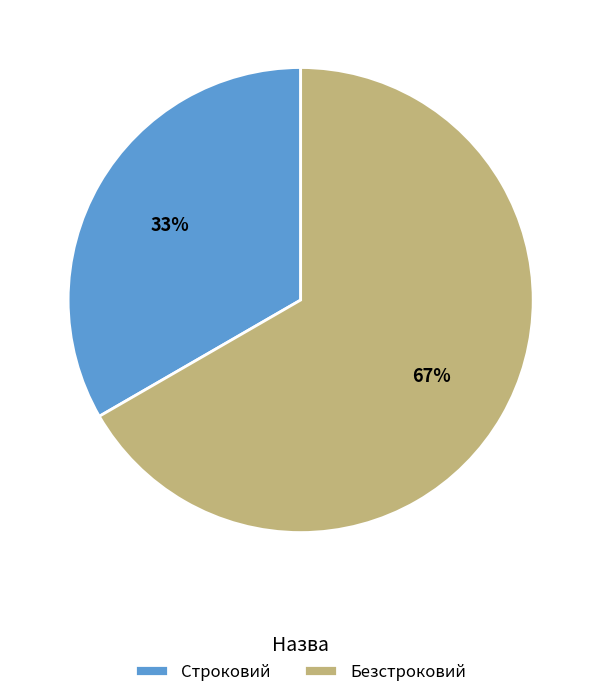

Which slice is the largest?

Безстроковий